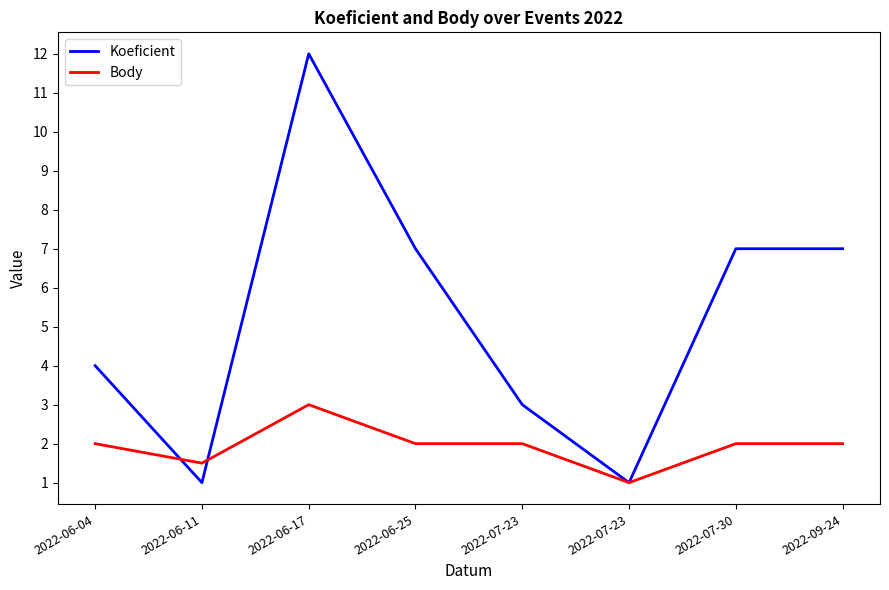

How many intersections are there between Body and Koeficient?

2